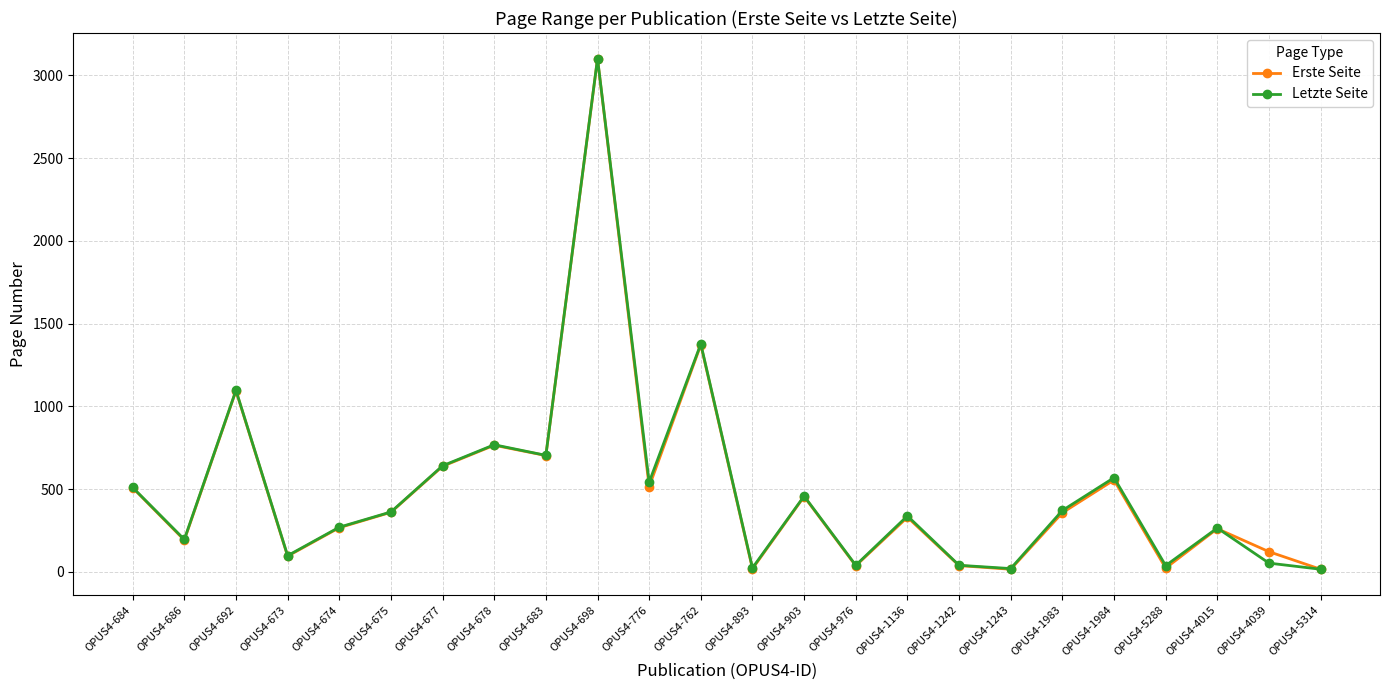

What is the total value across all series at OPUS4-893?

43